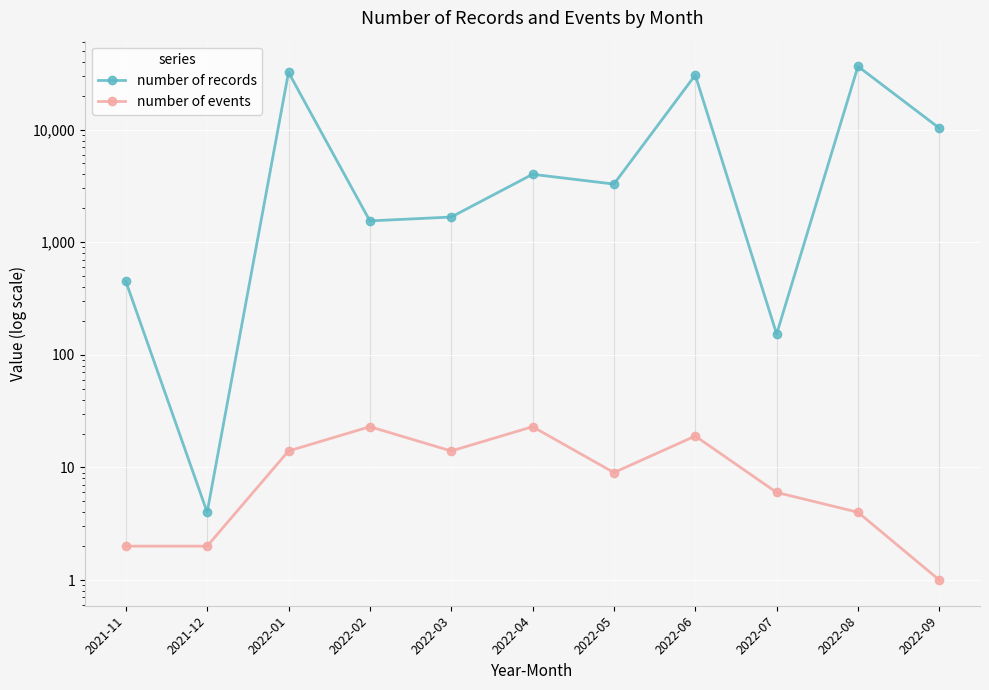

Reading left to right, transcribe all the data shown in this chart.

number of records: 450	4	32257	1546	1673	4008	3283	30490	153	36438	10302
number of events: 2	2	14	23	14	23	9	19	6	4	1